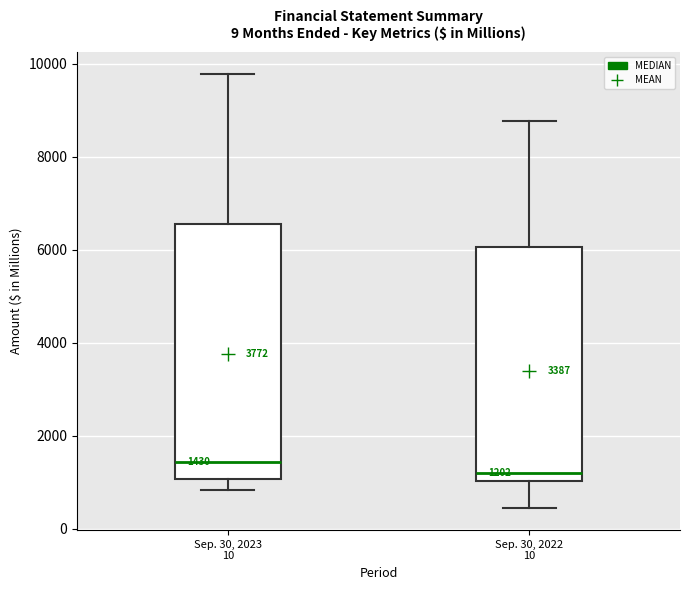

Which box is the tallest, from its lower edge to its upper edge?

Sep. 30, 2023 10